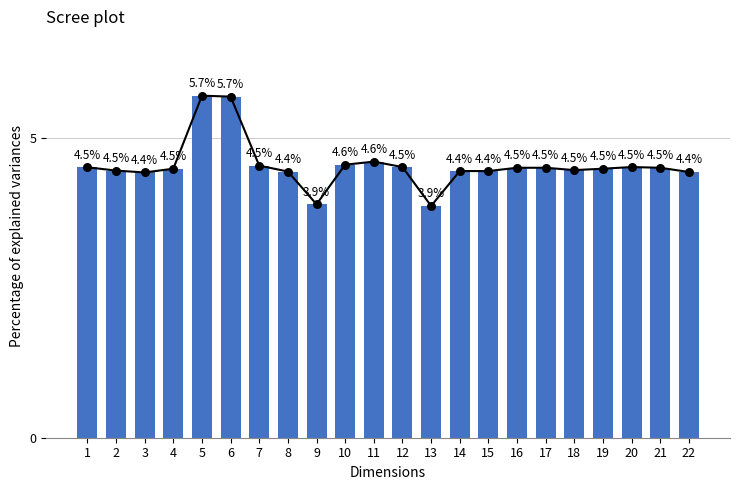

Which has a higher value, 4 or 15?

4